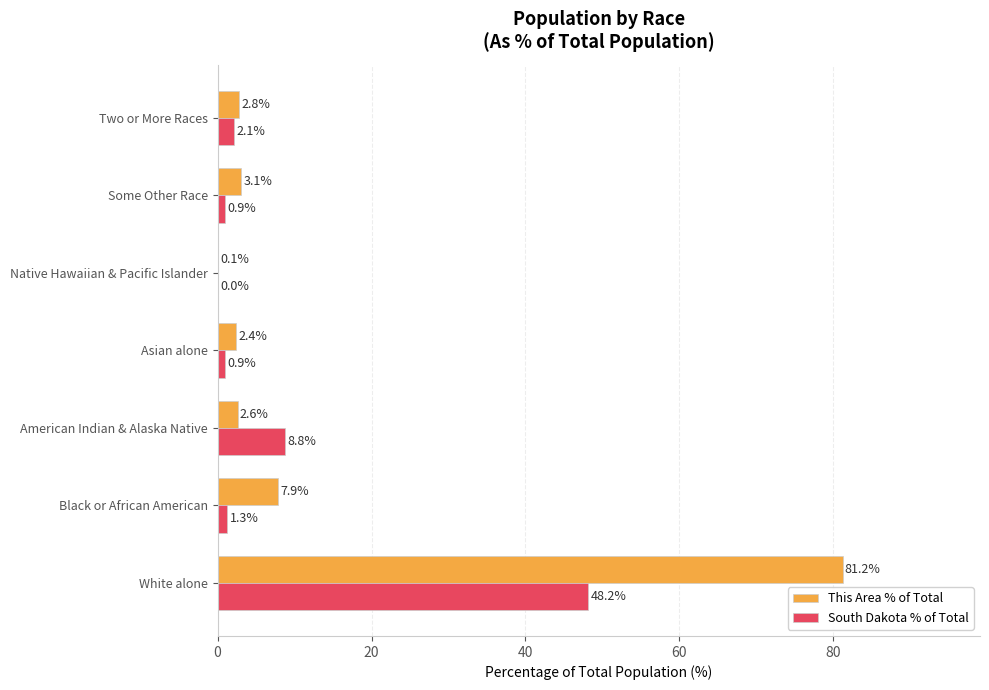

What is the total value across all series at White alone?

129.4